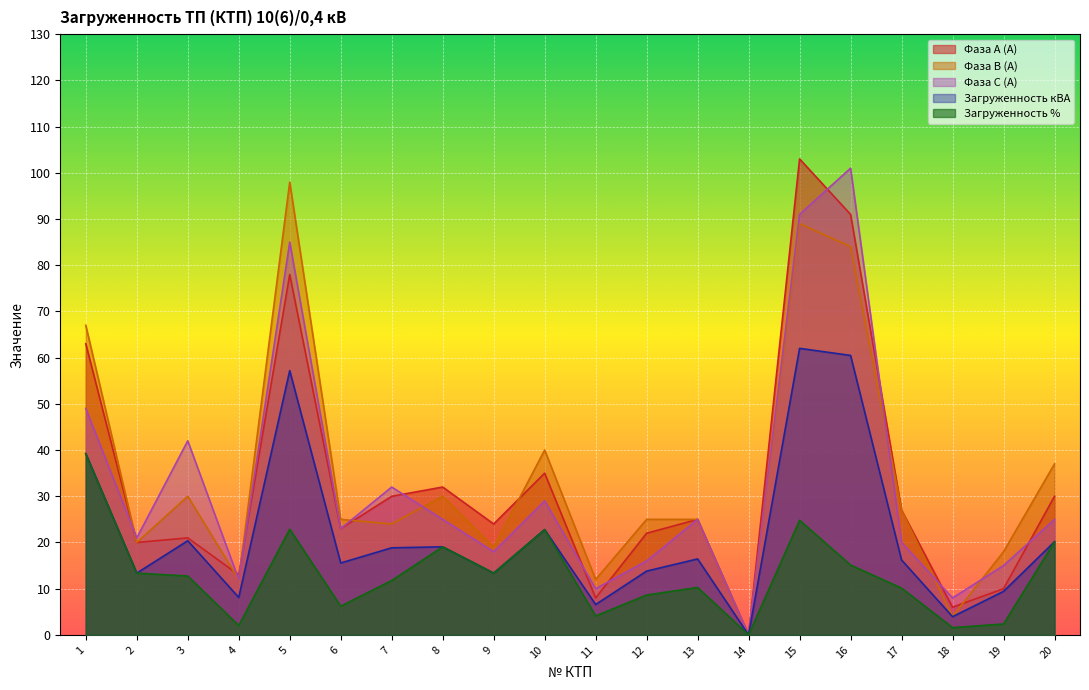

True or false: Загруженность % has a value of 13.6 at 13.

False